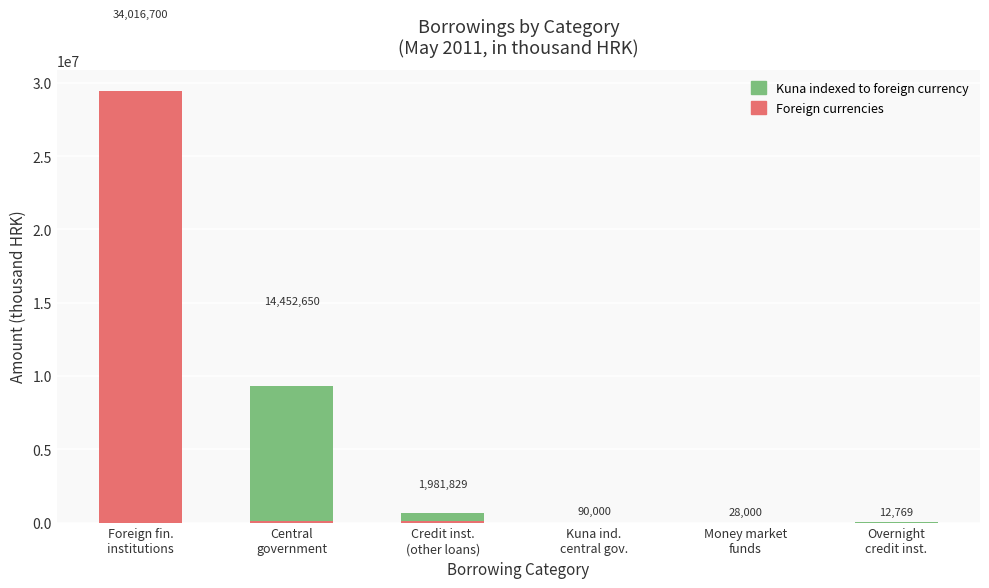

Rank the categories by Kuna indexed to foreign currency value from lowest to highest.

Kuna ind.
central gov., Money market
funds, Foreign fin.
institutions, Overnight
credit inst., Credit inst.
(other loans), Central
government